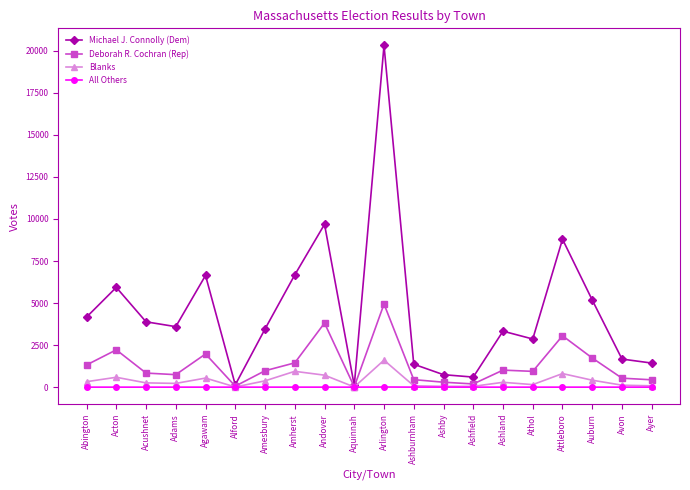

What is the value of the Deborah R. Cochran (Rep) point at the 3rd from the left?

836